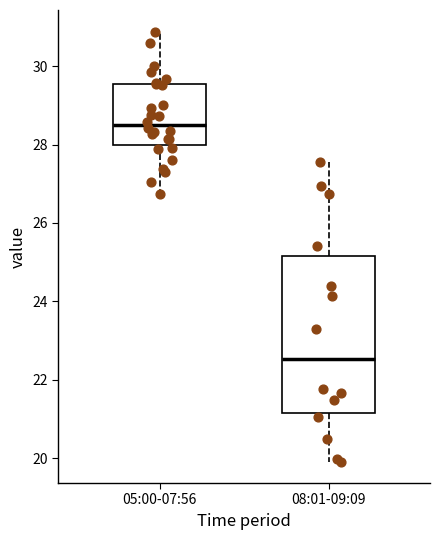

Reading left to right, transcribe this box plot: for each box, give where its median line is, the range the box spans, and where its two whiskers end, as read against the y-axis. The values are not printed on the chart, so give them approximately, as read against the axis.

05:00-07:56: median 28.6, box 28.0 to 29.6, whiskers 26.8 to 30.8
08:01-09:09: median 22.6, box 21.2 to 25.2, whiskers 20.0 to 27.6